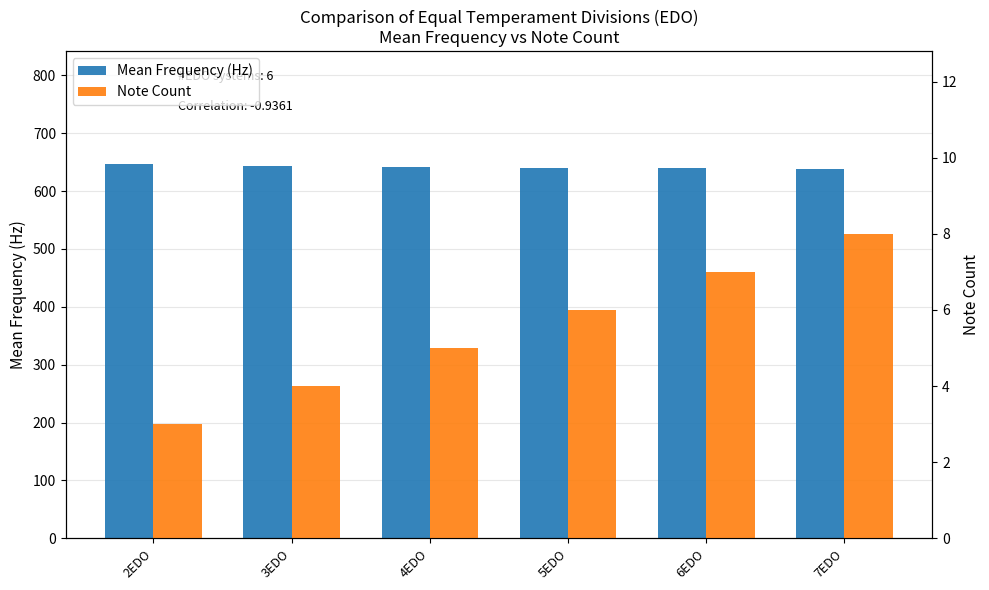

Does the chart contain stacked bars?

No